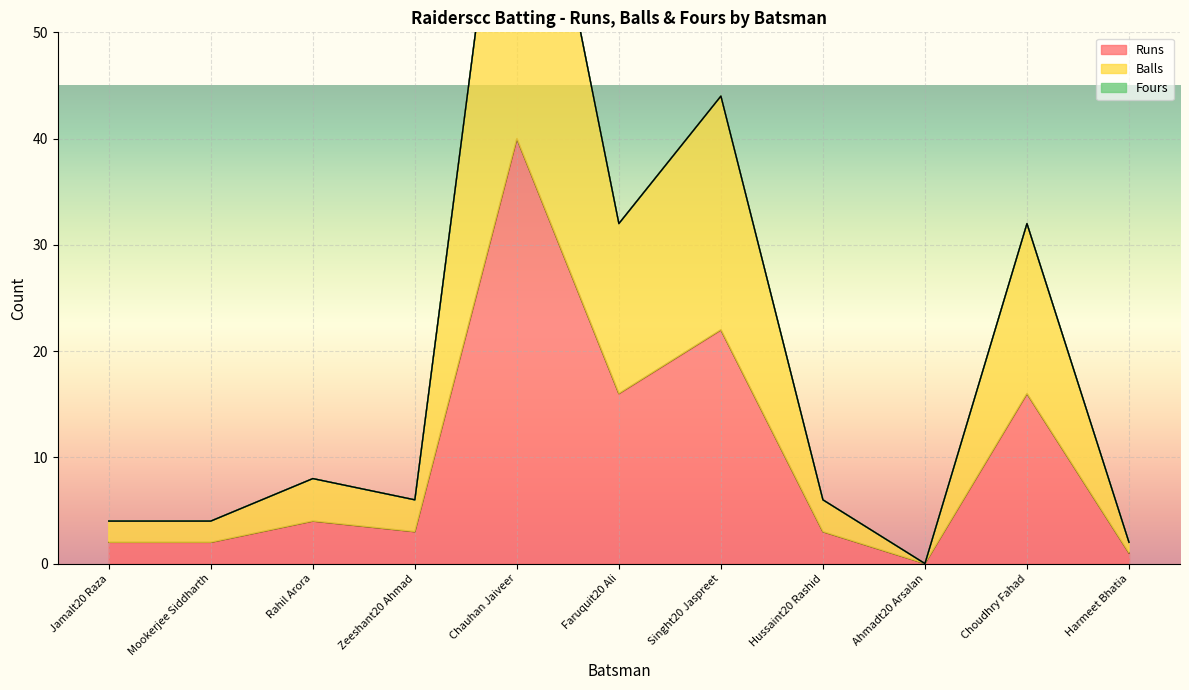

At how many categories does at least one series exceed 71?

1